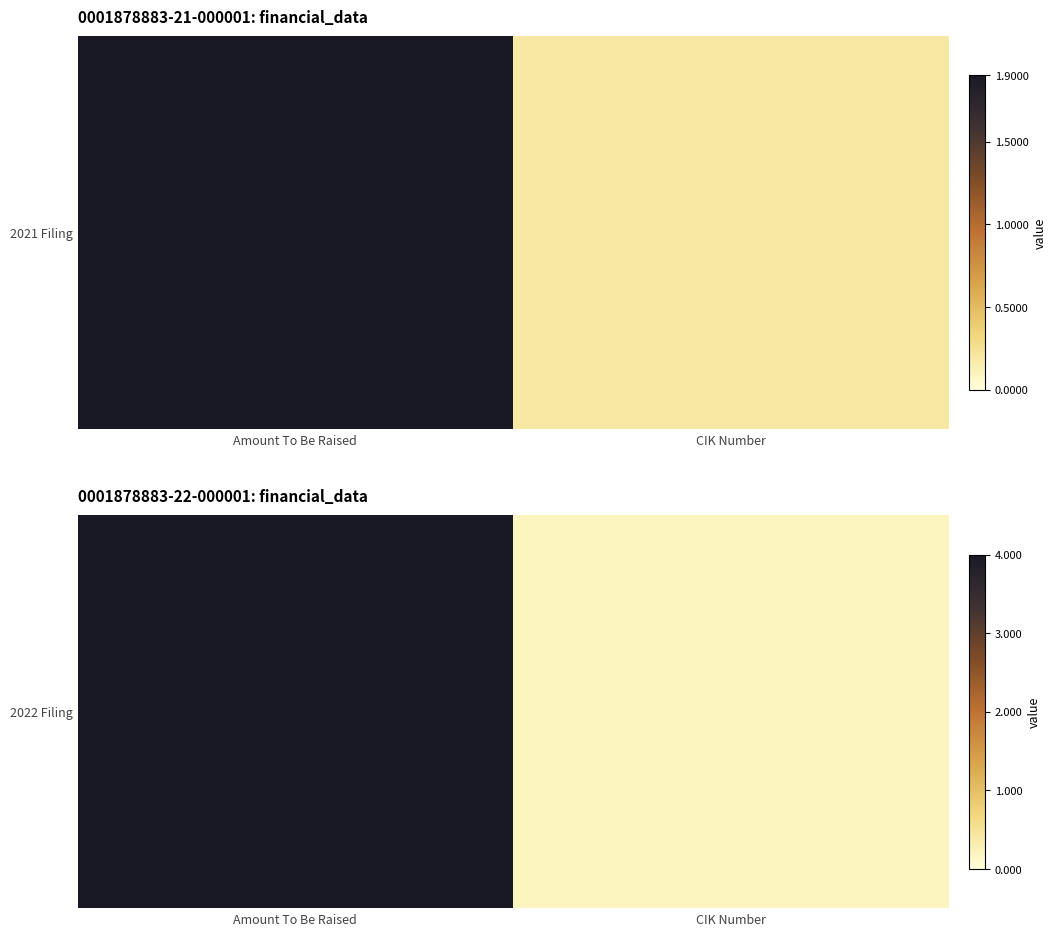

How many data points are less than 40000000?

1